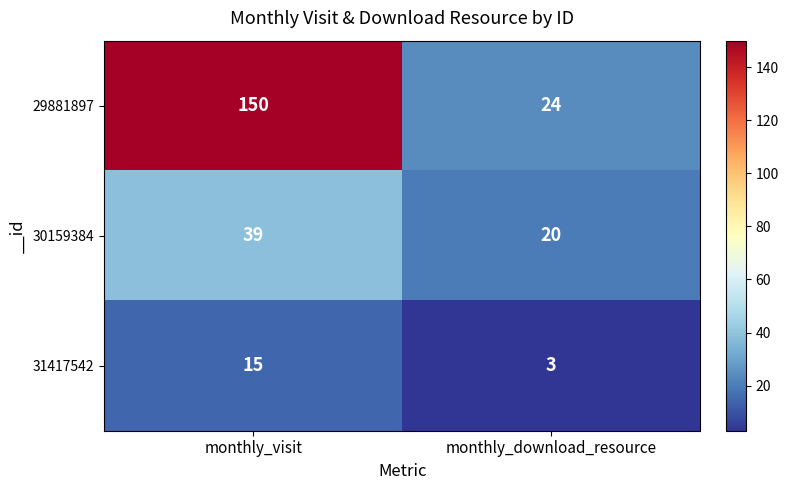

What is the approximate value of 31417542 at monthly_visit, to the nearest 10?

20